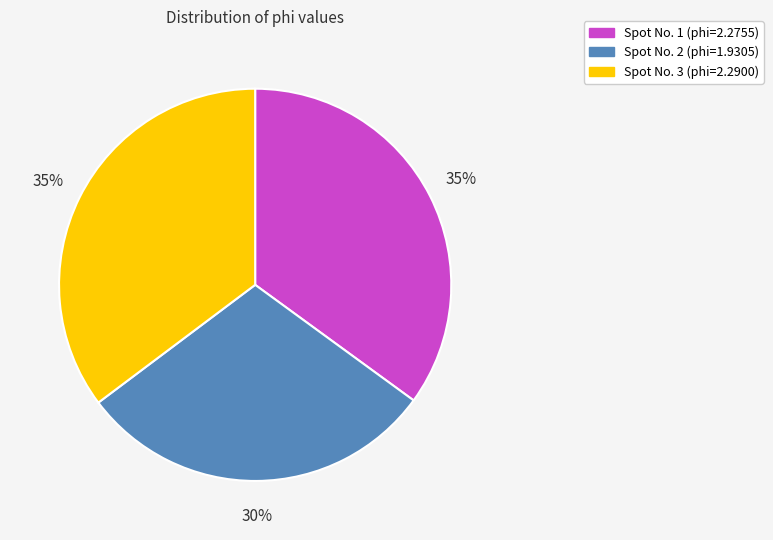

Does any single category account for the majority?

No